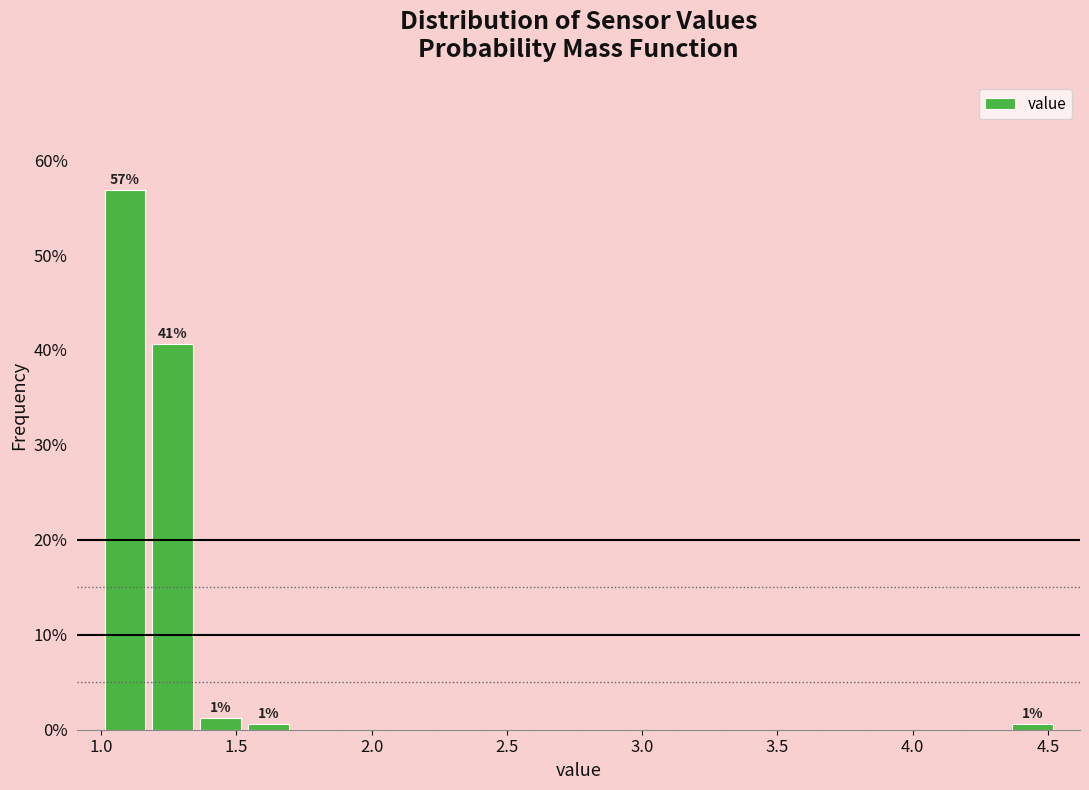

Around what value on the x-axis is the tallest bar? Give the approximate position of its centre, as read against the axis.

1.10